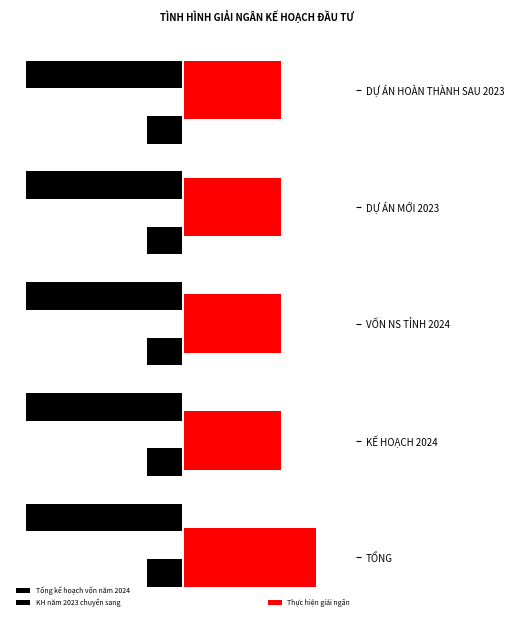

True or false: Thực hiện giải ngân has a value of 10100.4 at KẾ HOẠCH 2024.

False